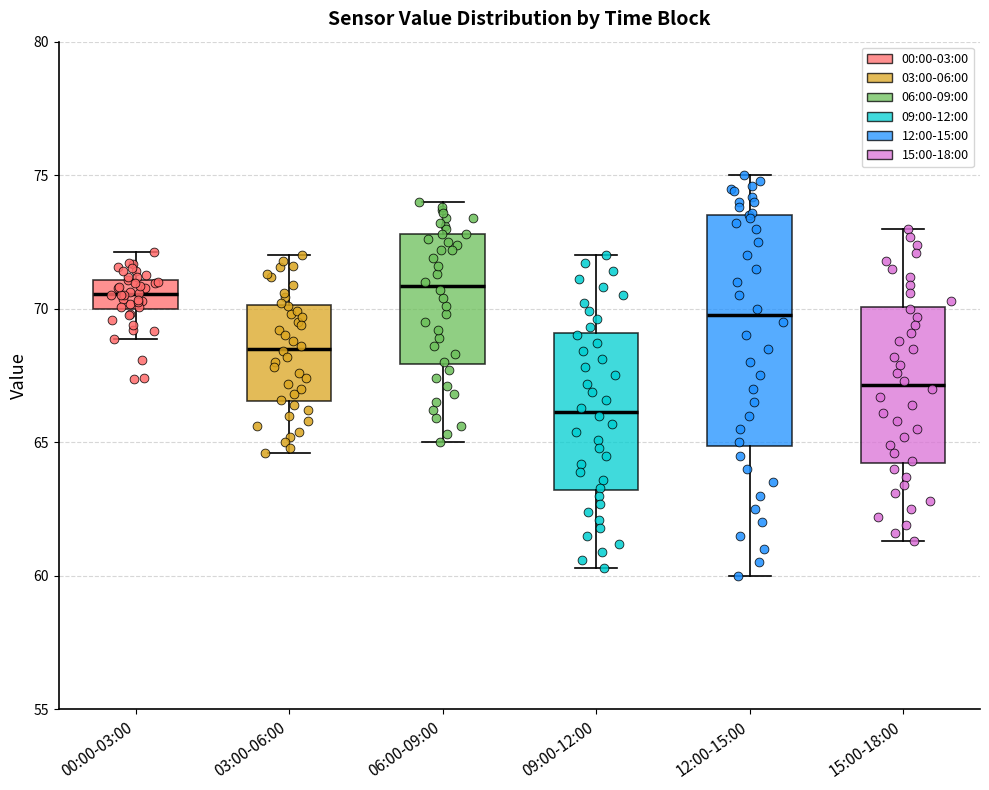

Which box is the tallest, from its lower edge to its upper edge?

12:00-15:00